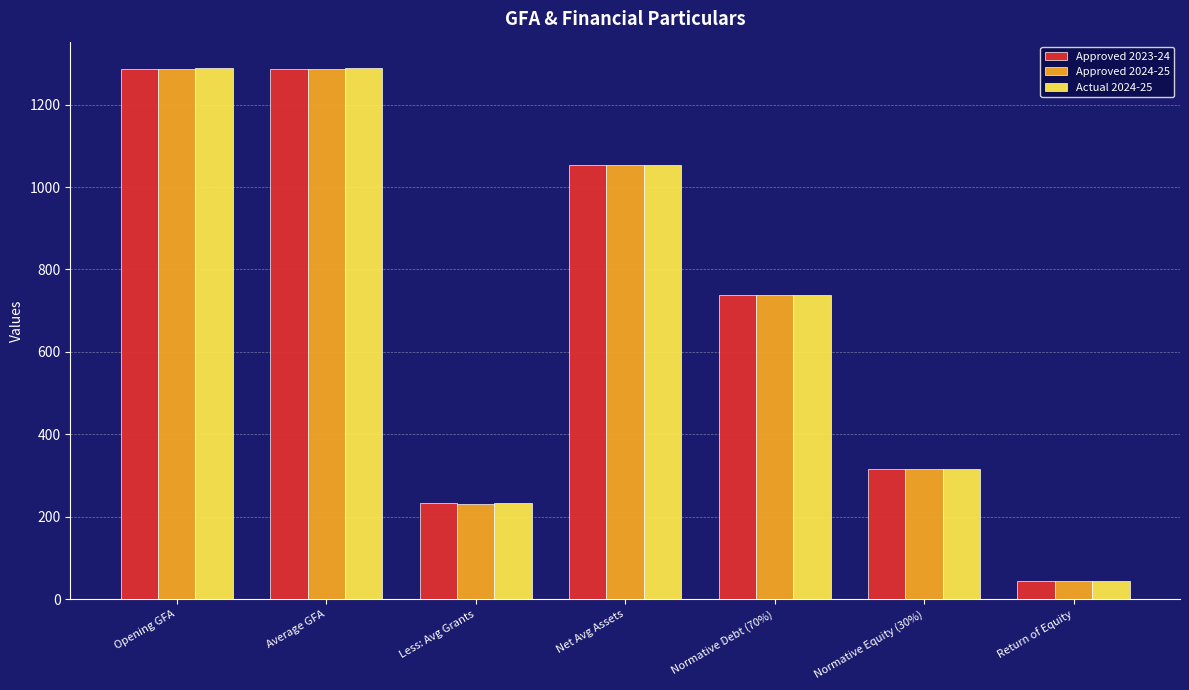

What is the label of the 1st bar from the right?

Return of Equity